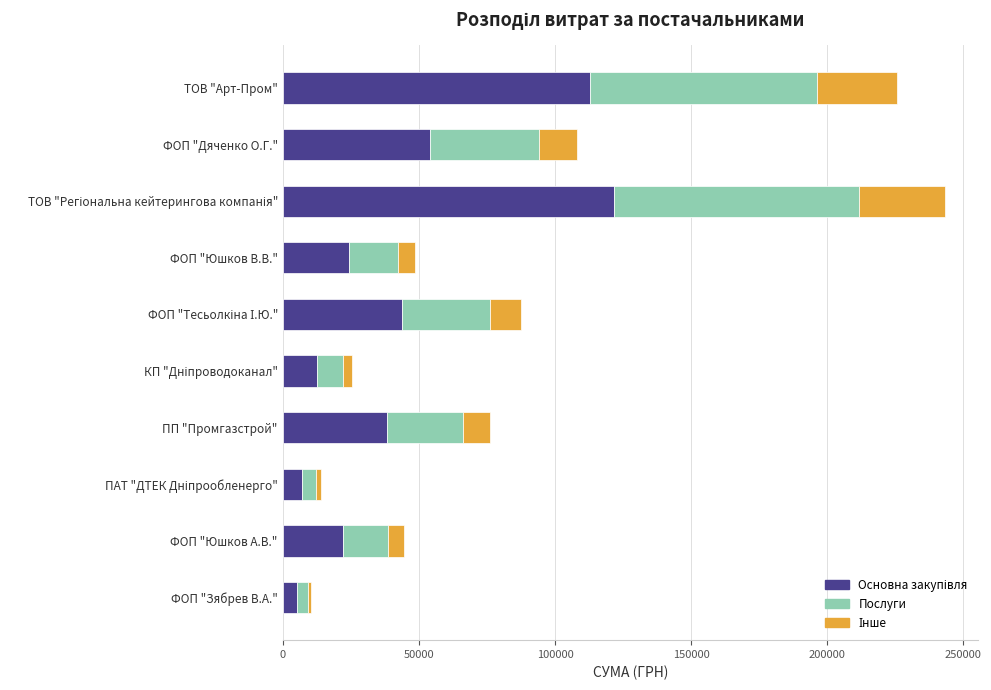

What is the total value across all series at ФОП "Юшков А.В."?

44500.0